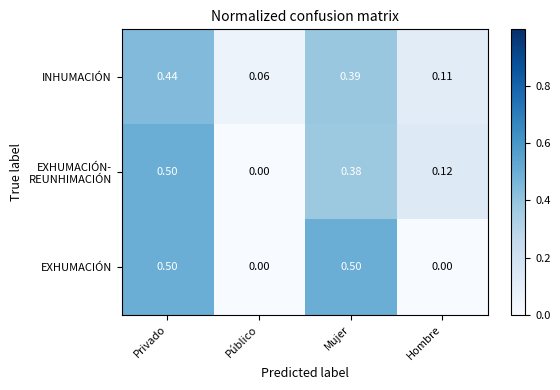

Where is INHUMACIÓN nearest to the value 0?

Público